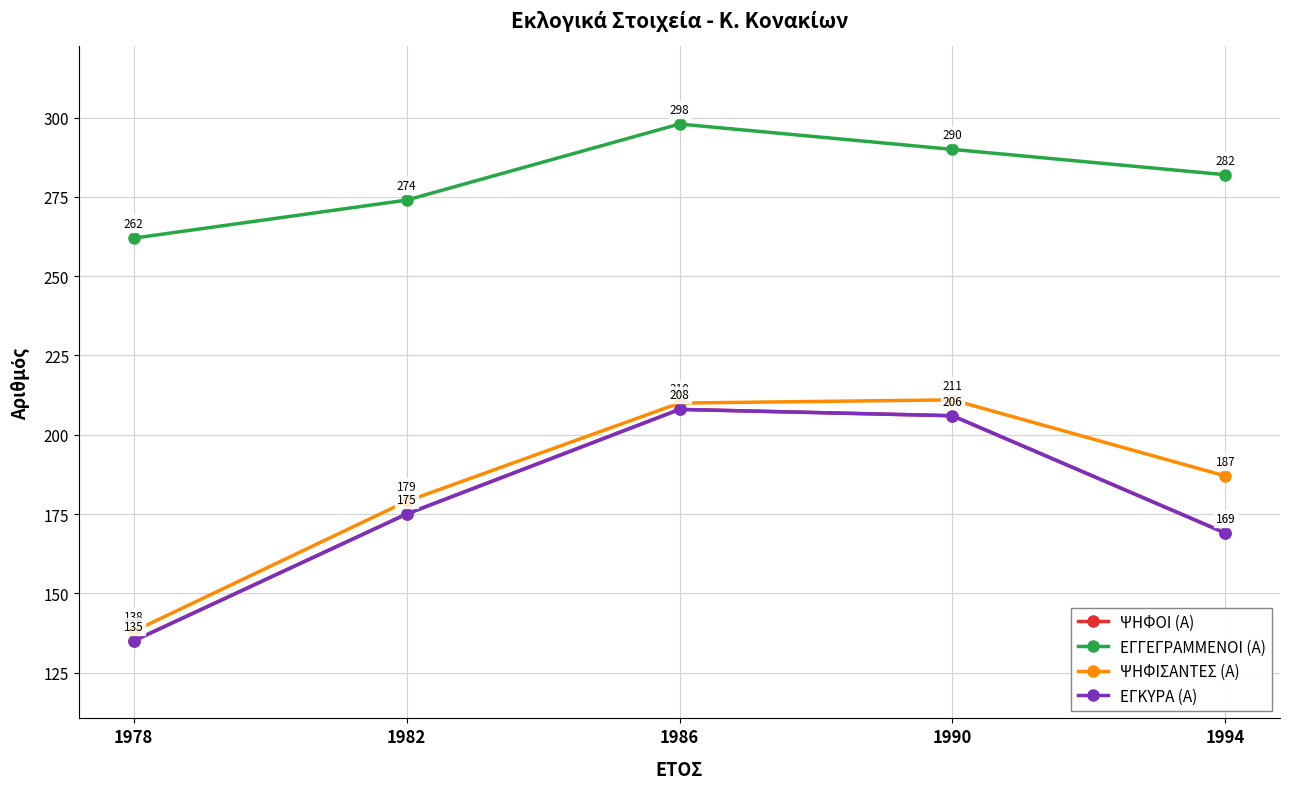

Reading left to right, extract all data points from this chart.

ΨΗΦΟΙ (Α): 135	175	208	206	169
ΕΓΓΕΓΡΑΜΜΕΝΟΙ (Α): 262	274	298	290	282
ΨΗΦΙΣΑΝΤΕΣ (Α): 138	179	210	211	187
ΕΓΚΥΡΑ (Α): 135	175	208	206	169